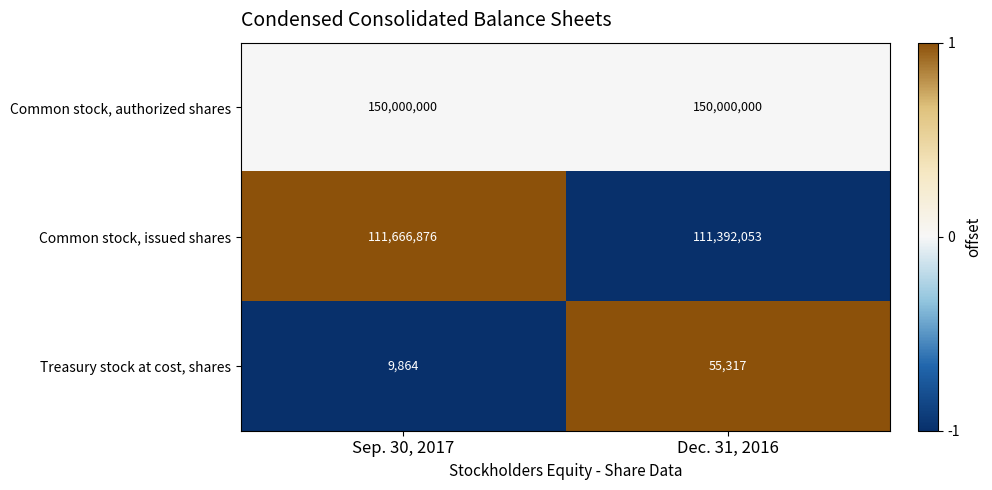

Which series has the widest spread of values?

Common stock, issued shares